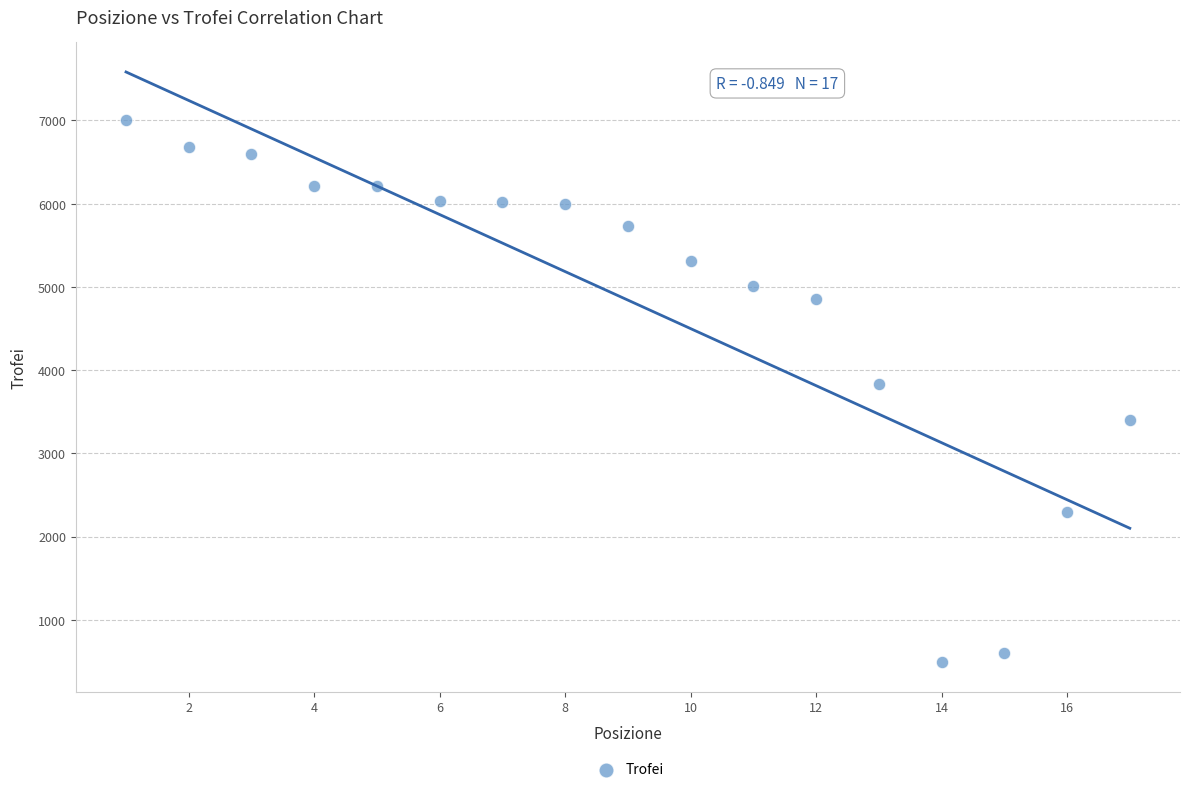

What is the range of Y values (max minus min)?

6508